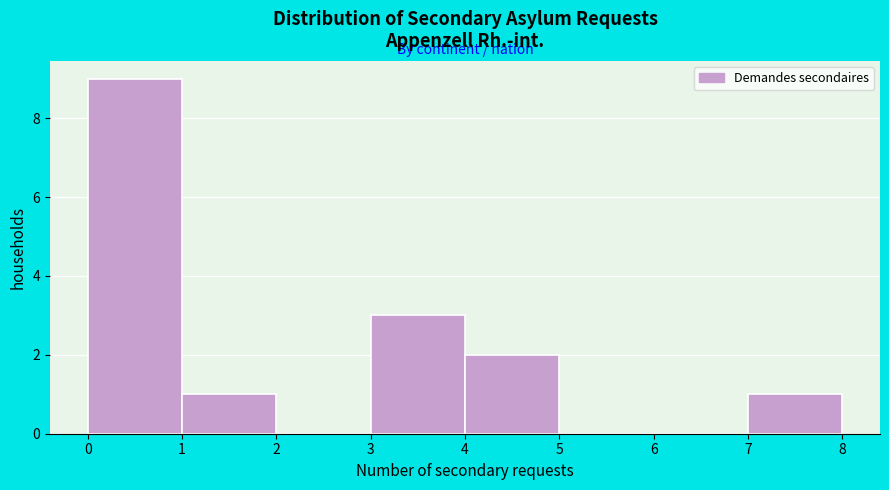

What is the height of the bar covering 3 to 4 on the x-axis? The values are not printed on the chart, so give them approximately, as read against the axis.

3